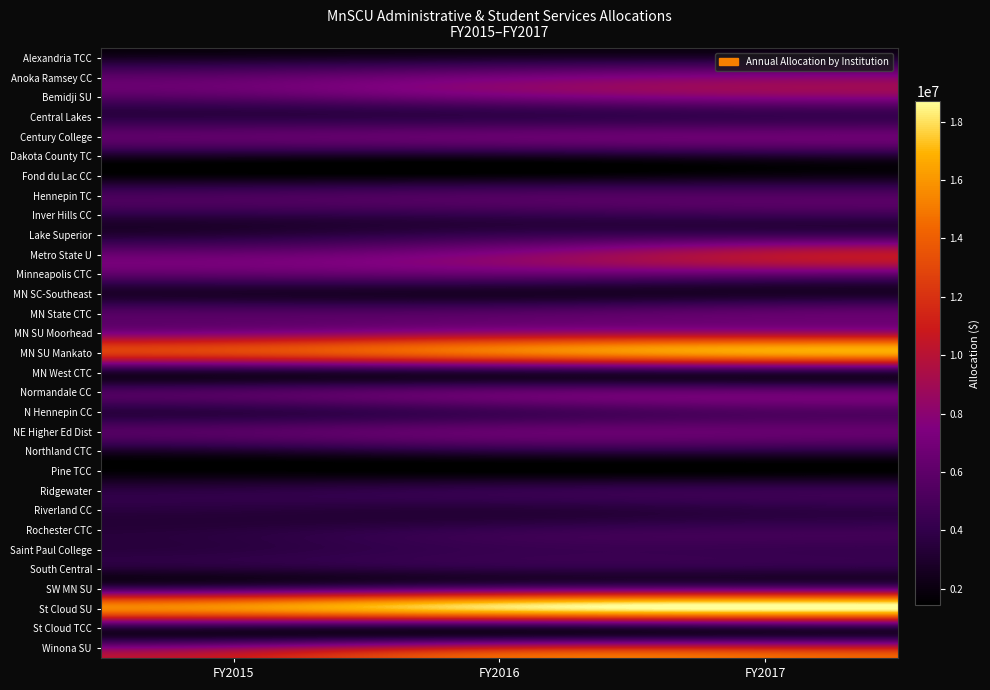

Rank the series at FY2016 from highest to lowest value.

St Cloud SU, MN SU Mankato, Winona SU, MN SU Moorhead, Metro State U, Anoka Ramsey CC, Bemidji SU, SW MN SU, Minneapolis CTC, Century College, NE Higher Ed Dist, Normandale CC, MN State CTC, Hennepin TC, N Hennepin CC, Lake Superior, Saint Paul College, Rochester CTC, Inver Hills CC, Ridgewater, Central Lakes, South Central, Northland CTC, MN West CTC, Riverland CC, St Cloud TCC, Alexandria TCC, MN SC-Southeast, Dakota County TC, Fond du Lac CC, Pine TCC